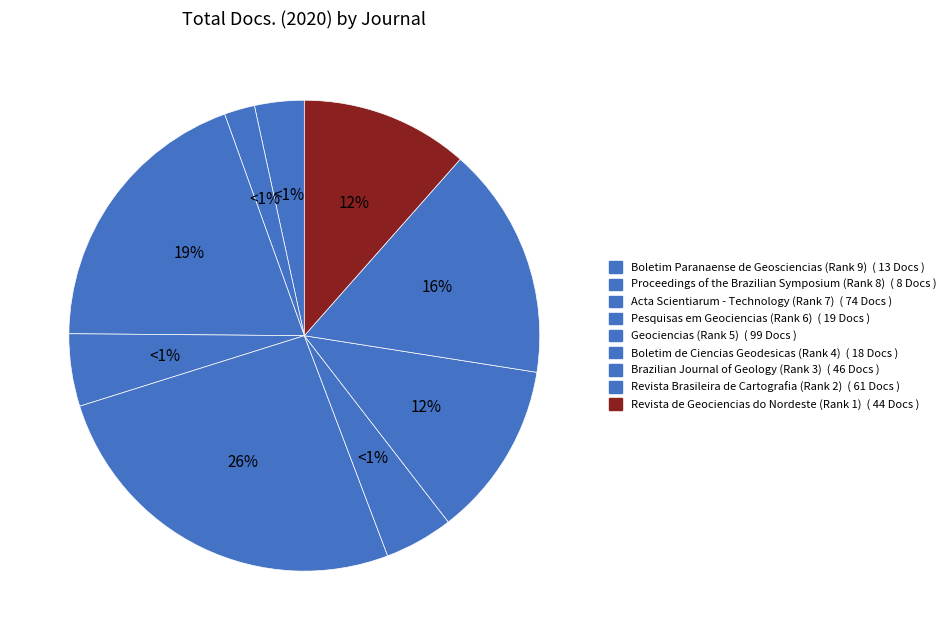

What is the ratio of the value at Acta Scientiarum - Technology (Rank 7) to the value at Boletim de Ciencias Geodesicas (Rank 4)?

4.1